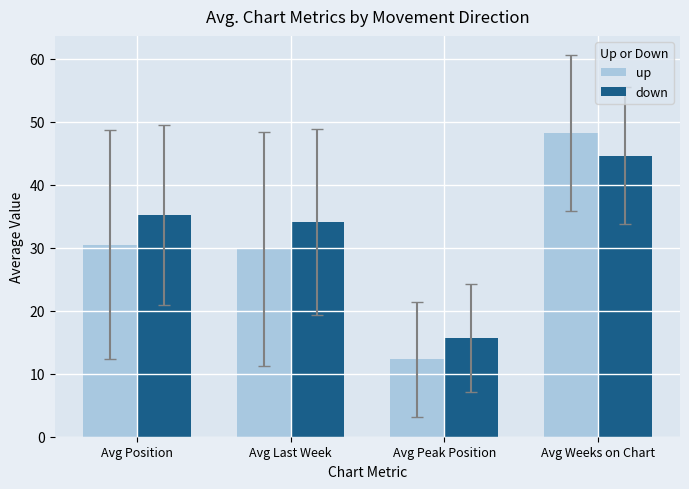

Which series has the largest total across all categories?

down